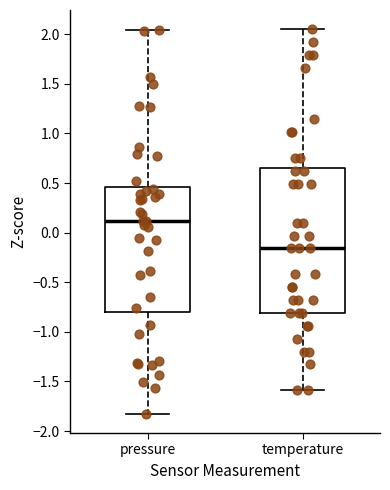

Reading left to right, read every box against the y-axis: the position of its median line, the range the box covers, and the ends of its whiskers. The values are not printed on the chart, so give them approximately, as read against the axis.

pressure: median 0.10, box -0.80 to 0.45, whiskers -1.85 to 2.05
temperature: median -0.15, box -0.80 to 0.65, whiskers -1.60 to 2.05